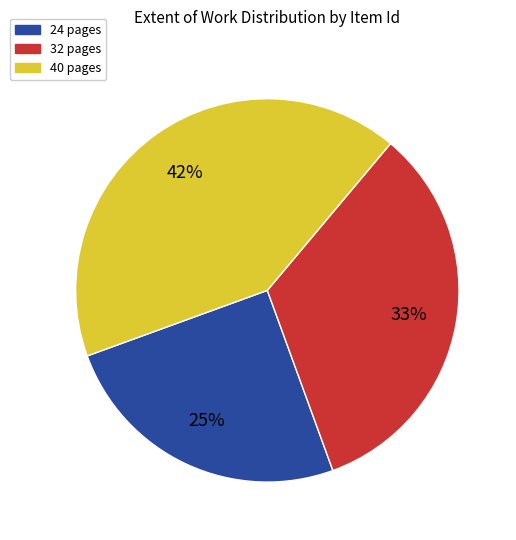

Does any single category account for the majority?

No